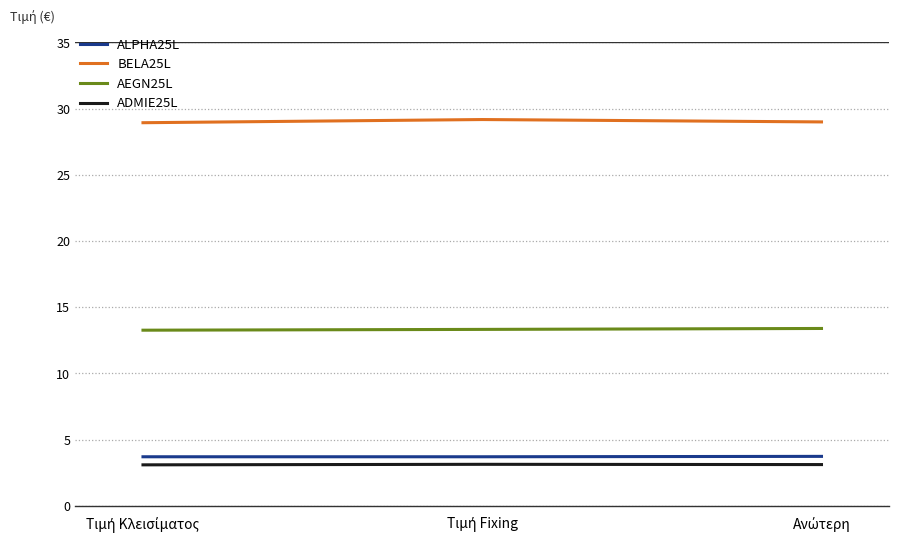

Which series has the largest total across all categories?

BELA25L